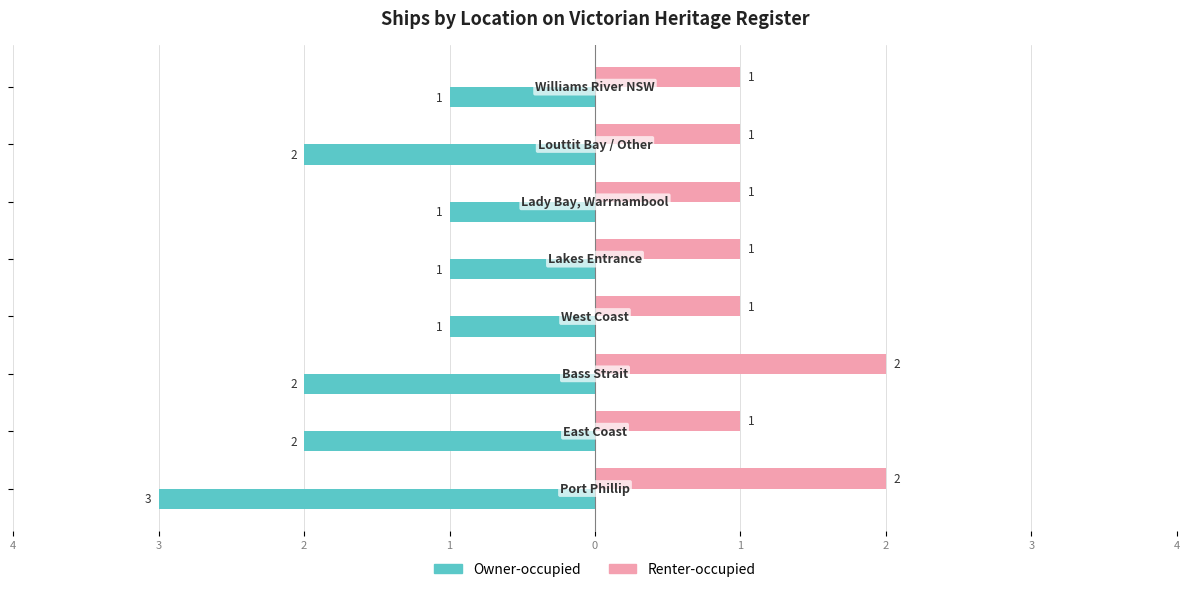

What are all the series names shown in the legend?

Owner-occupied, Renter-occupied